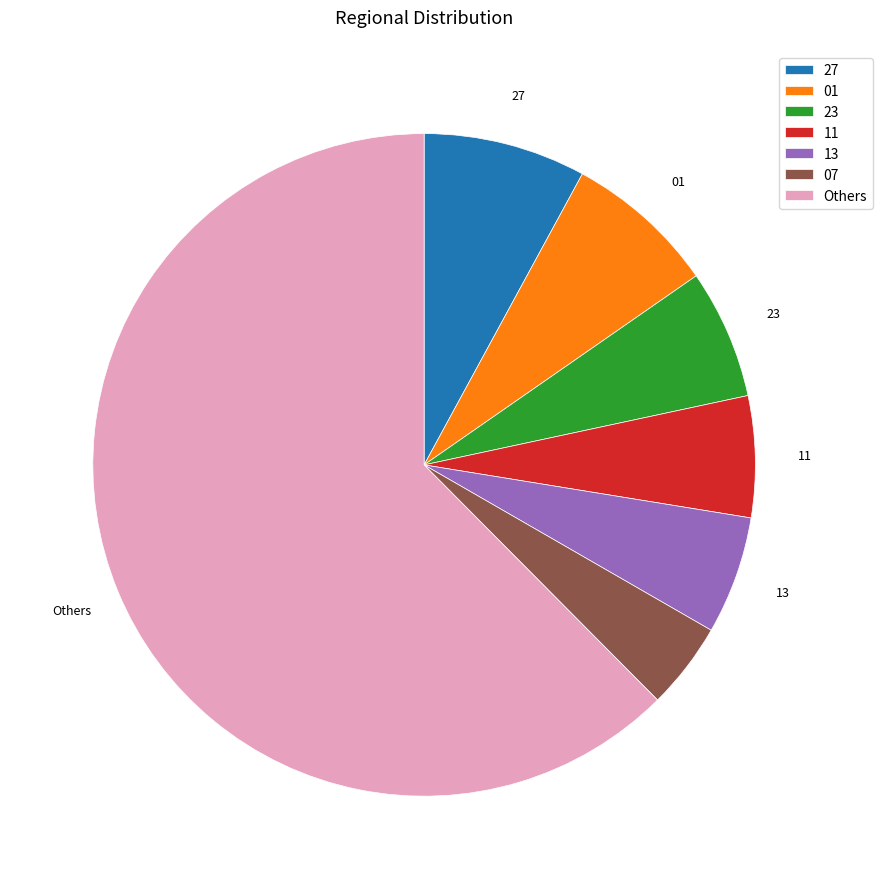

Is there any slice that represents more than half of the pie?

Yes